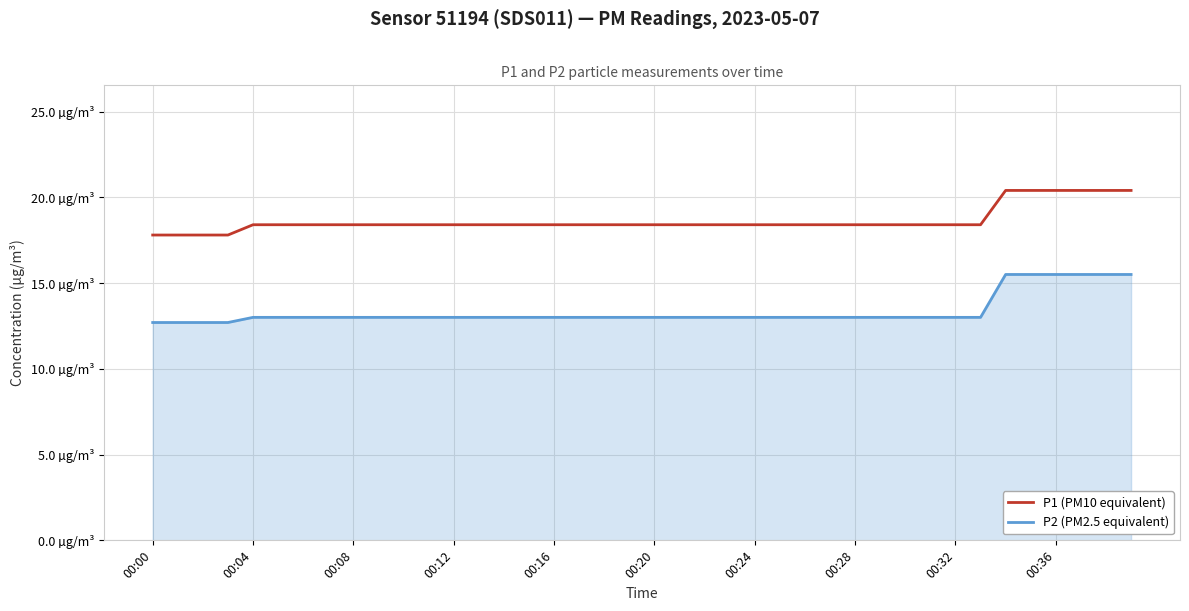

What are all the series names shown in the legend?

P1 (PM10 equivalent), P2 (PM2.5 equivalent)